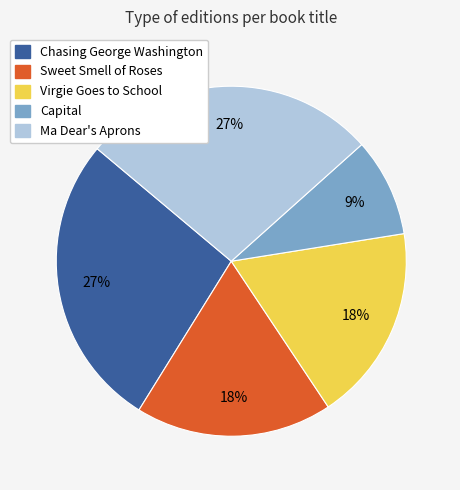

To the nearest percent, what portion does Sweet Smell of Roses represent?

18%